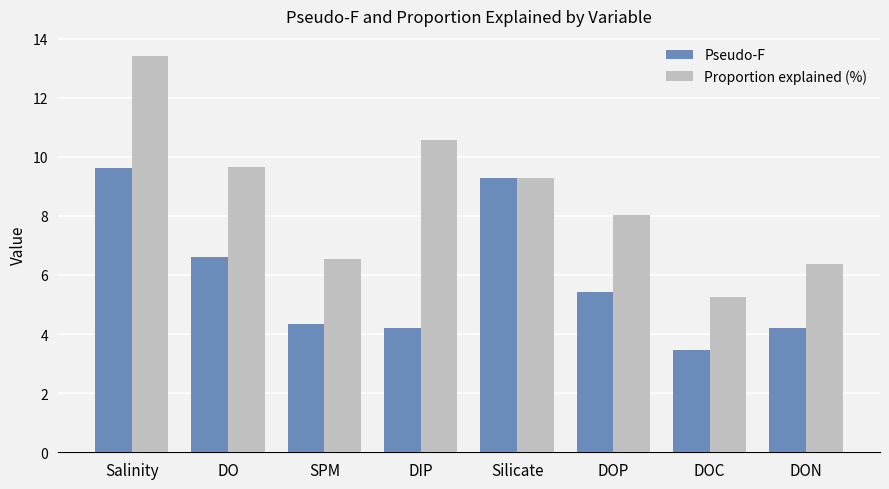

What is the minimum value shown in the chart?

3.4